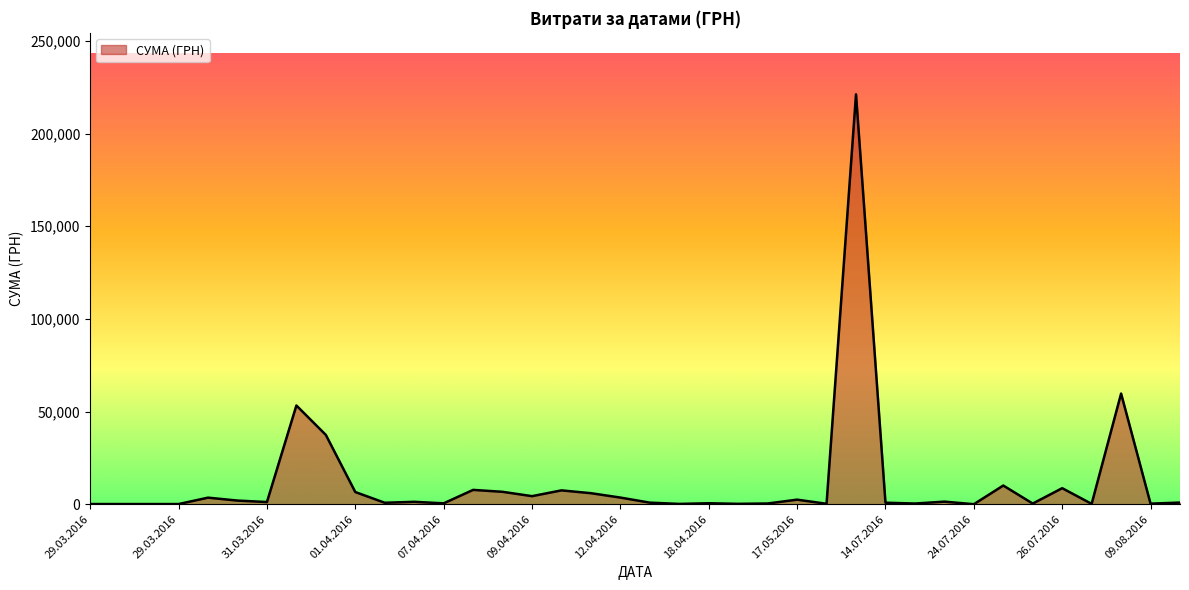

What is the greatest value displayed?

221138.5